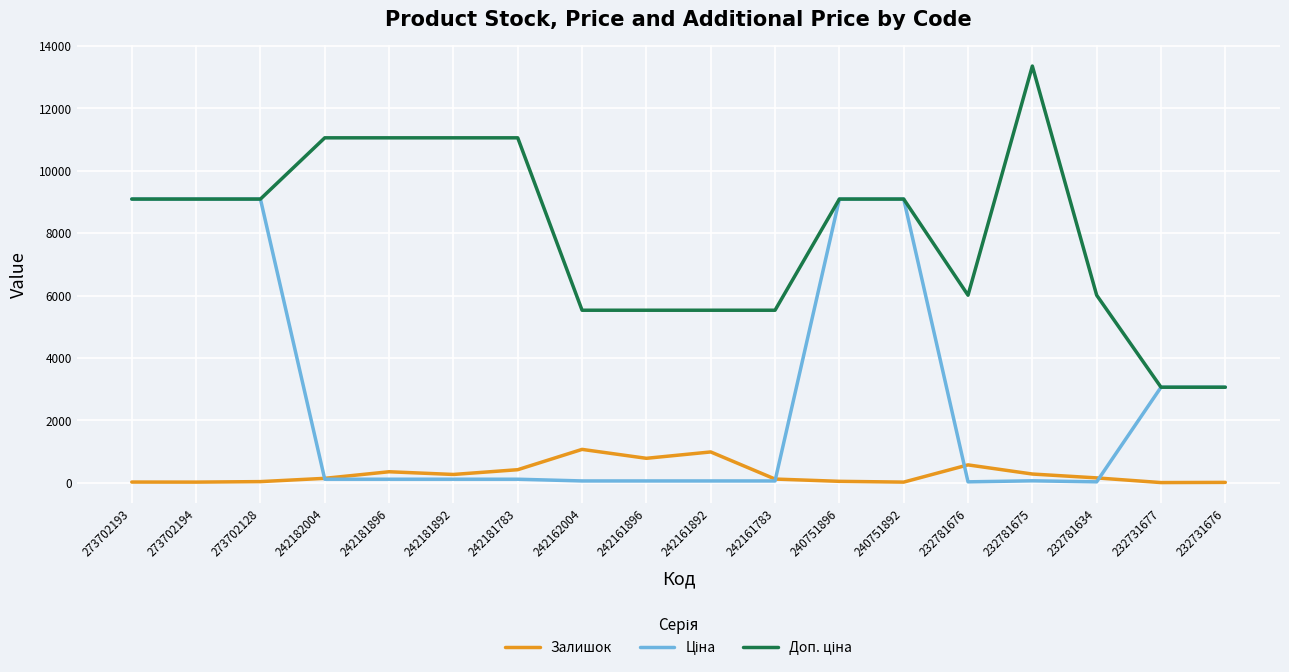

In Залишок, how many points are higher than both neighbors (excluding endpoints)?

4